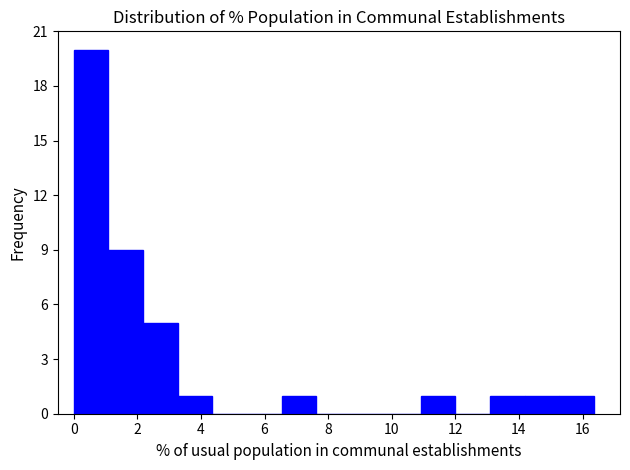

Reading left to right, list every bar in this chart as the range it spans on the x-axis followed by its height. Neither the bar edges nor the heights are printed on the chart, so give them approximately, as read against the axes.

0.0 to 1.0: 20
1.0 to 2.2: 9
2.2 to 3.2: 5
3.2 to 4.4: 1
4.4 to 5.4: 0
5.4 to 6.6: 0
6.6 to 7.6: 1
7.6 to 8.8: 0
8.8 to 9.8: 0
9.8 to 11.0: 0
11.0 to 12.0: 1
12.0 to 13.0: 0
13.0 to 14.2: 1
14.2 to 15.2: 1
15.2 to 16.4: 1